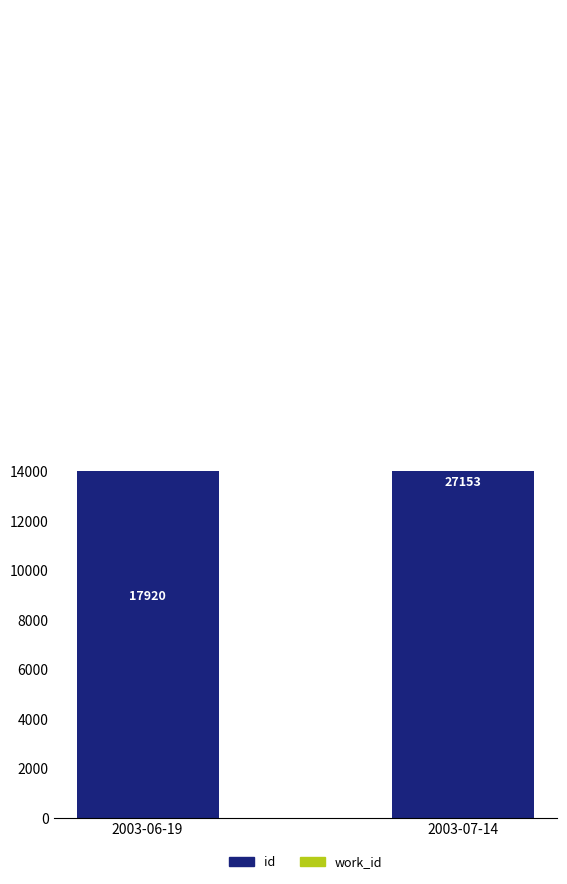

What is the difference between the highest and lowest values at 2003-06-19?

10934